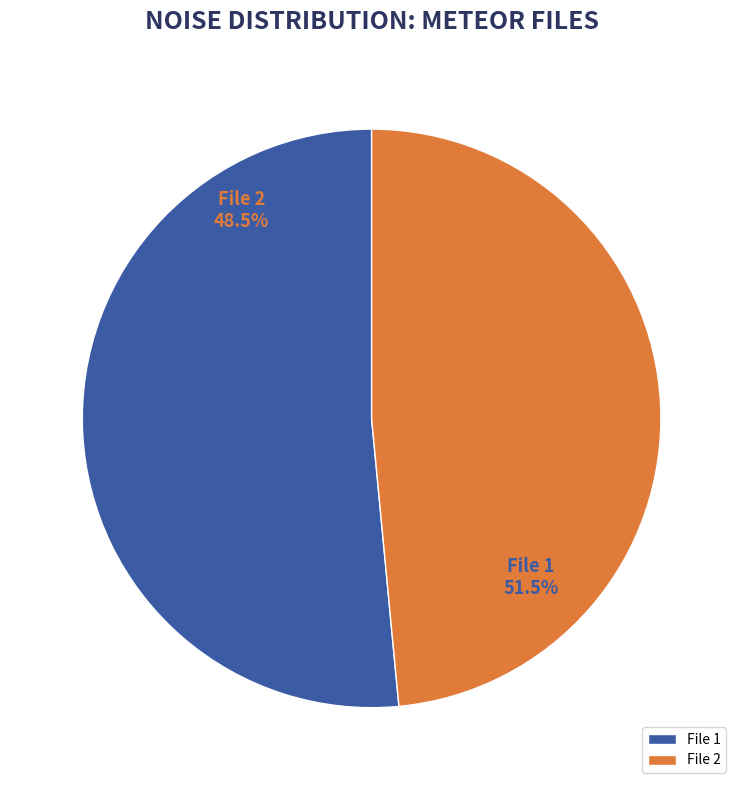

The 20000102055608693_NACHODSKO-R3_met.fits slice represents 46% of the pie. True or false?

False